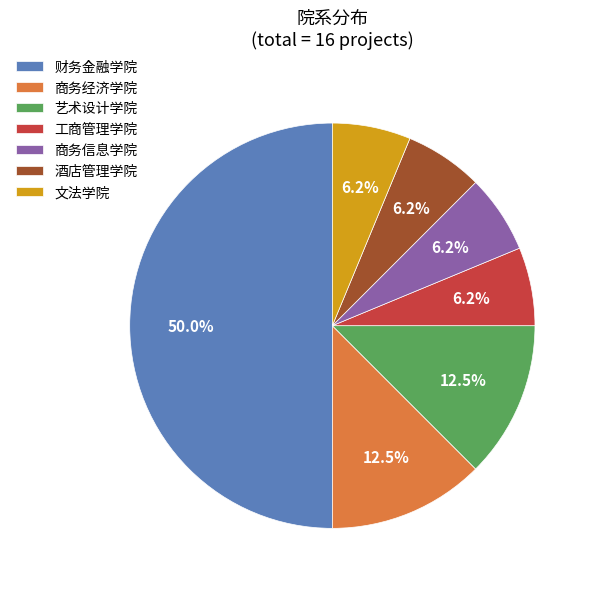

To the nearest percent, what percentage of the pie is 工商管理学院?

6%